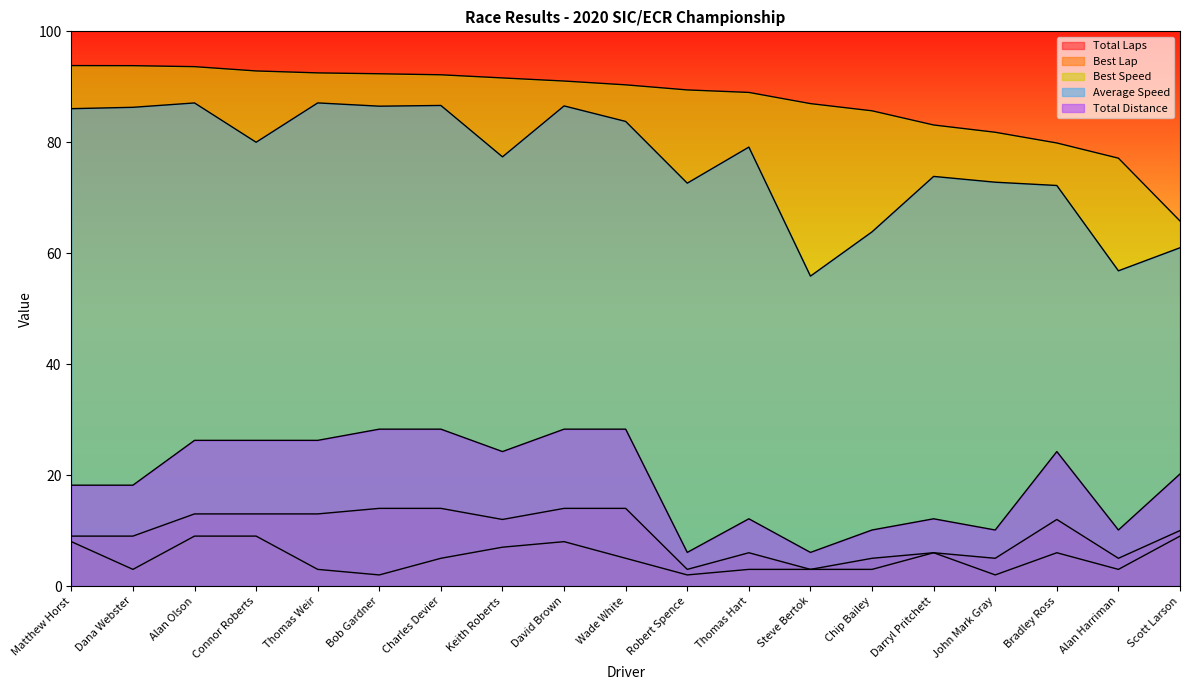

Where is the first local minimum for Best Lap?

Dana Webster